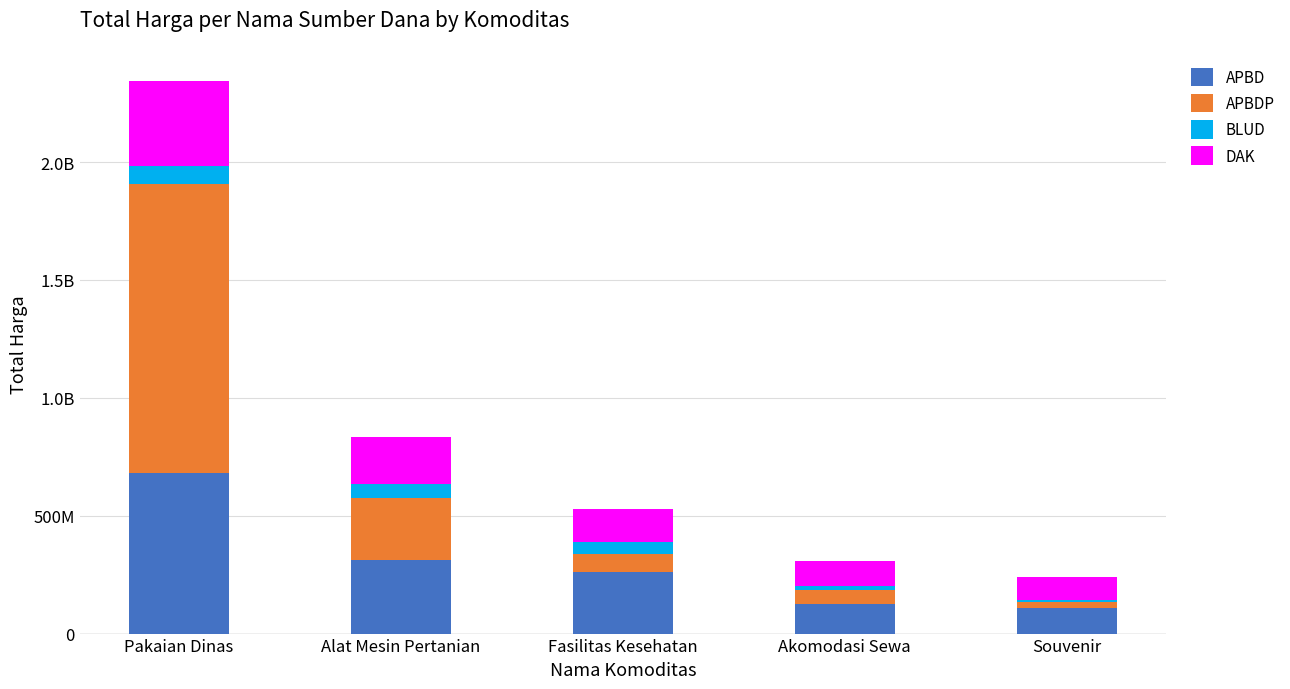

Which series changed the most between Pakaian Dinas and Akomodasi Sewa?

APBDP